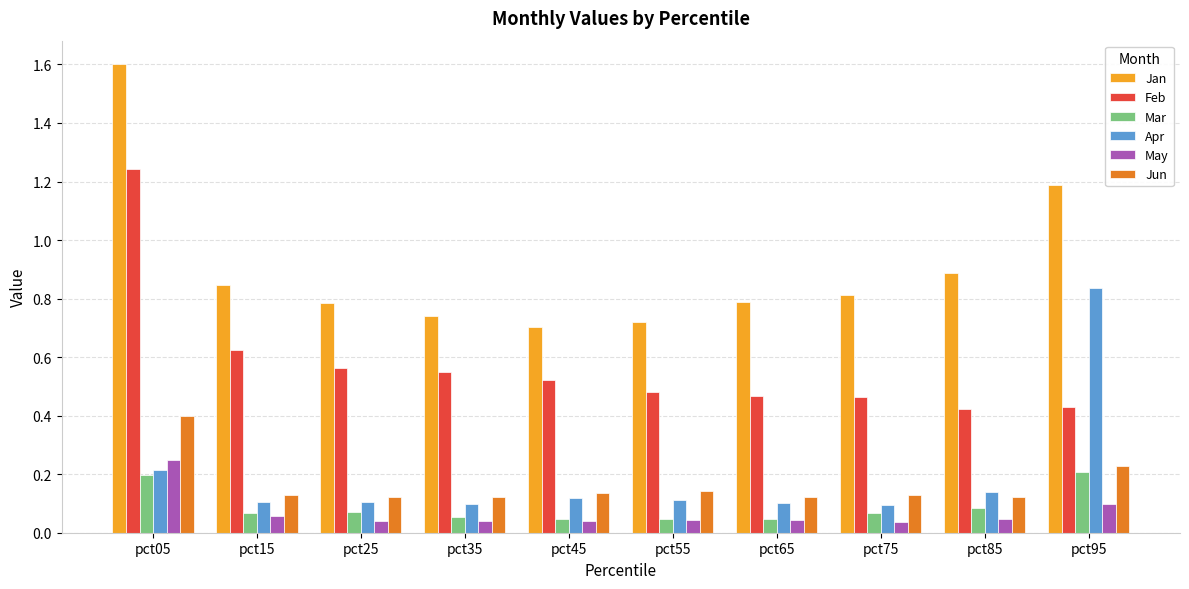

Is the value of Apr at pct15 greater than the value of Feb at pct35?

No